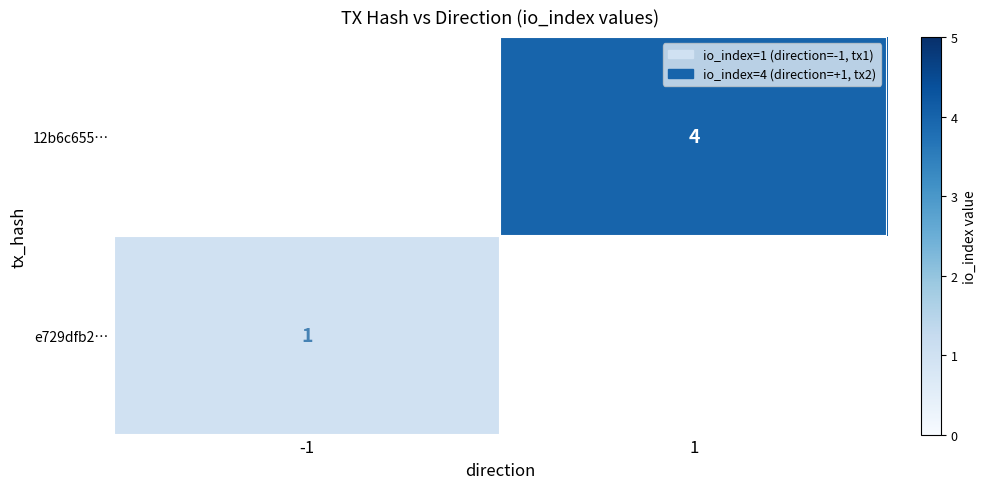

Is the value of 12b6c655… at 1 greater than the value of e729dfb2… at -1?

Yes